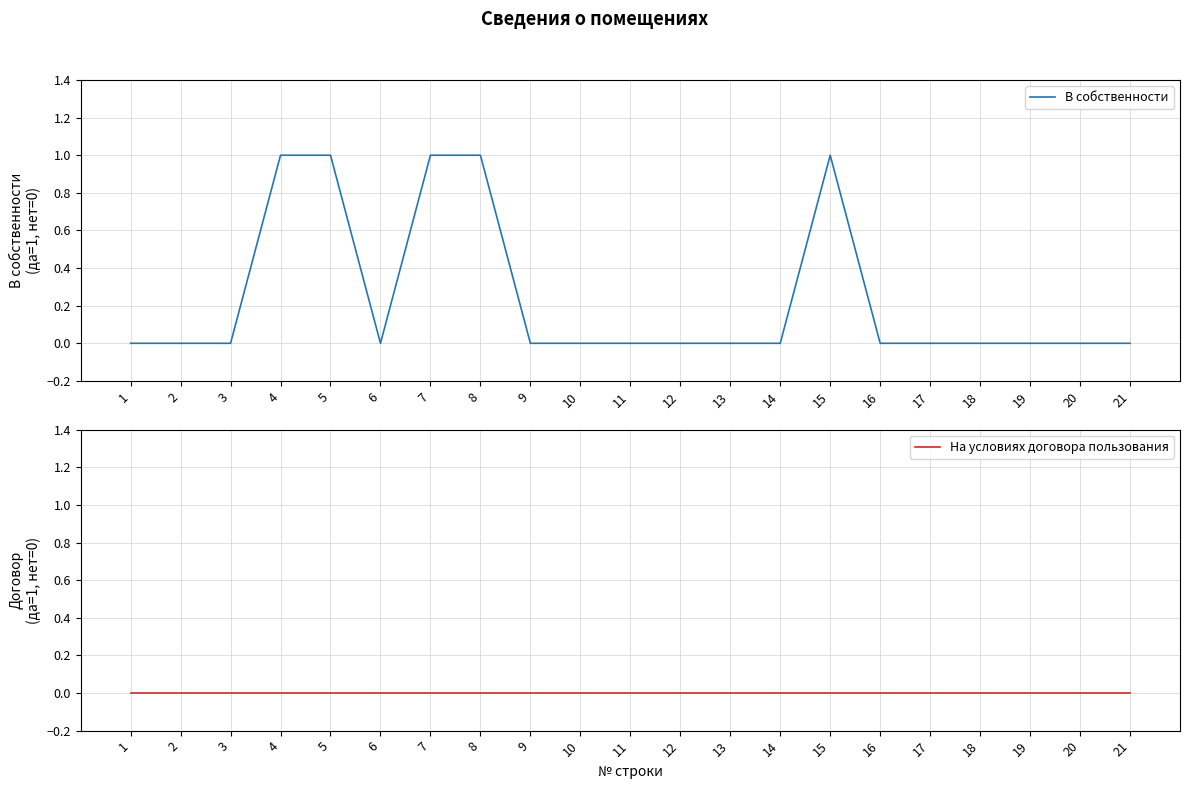

Reading left to right, transcribe all the data shown in this chart.

В собственности: 0	0	0	1	1	0	1	1	0	0	0	0	0	0	1	0	0	0	0	0	0
На условиях договора пользования: 0	0	0	0	0	0	0	0	0	0	0	0	0	0	0	0	0	0	0	0	0